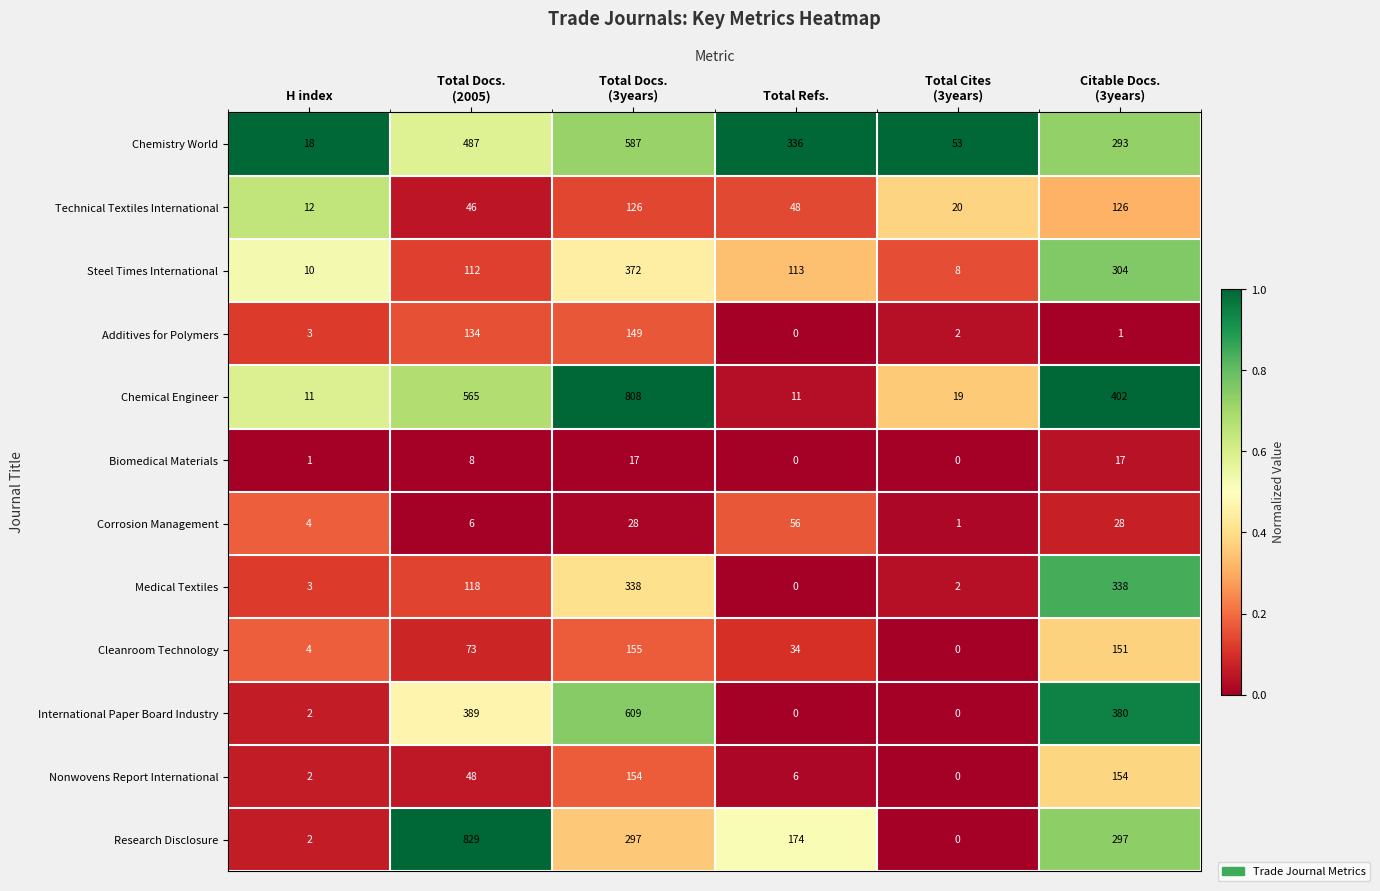

Which series has the widest spread of values?

Research Disclosure